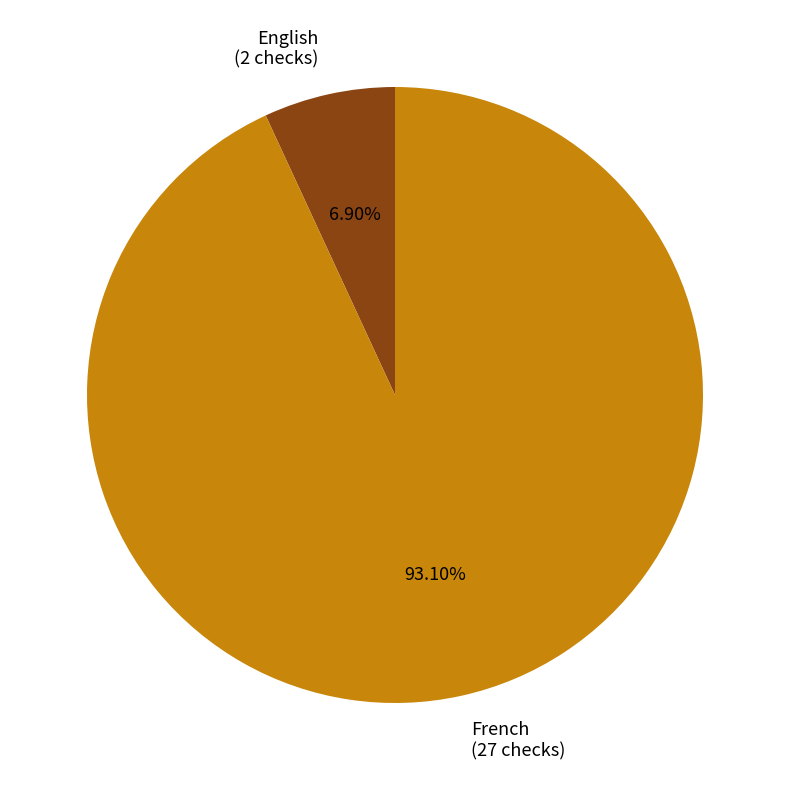

Is there a majority slice in this chart?

Yes